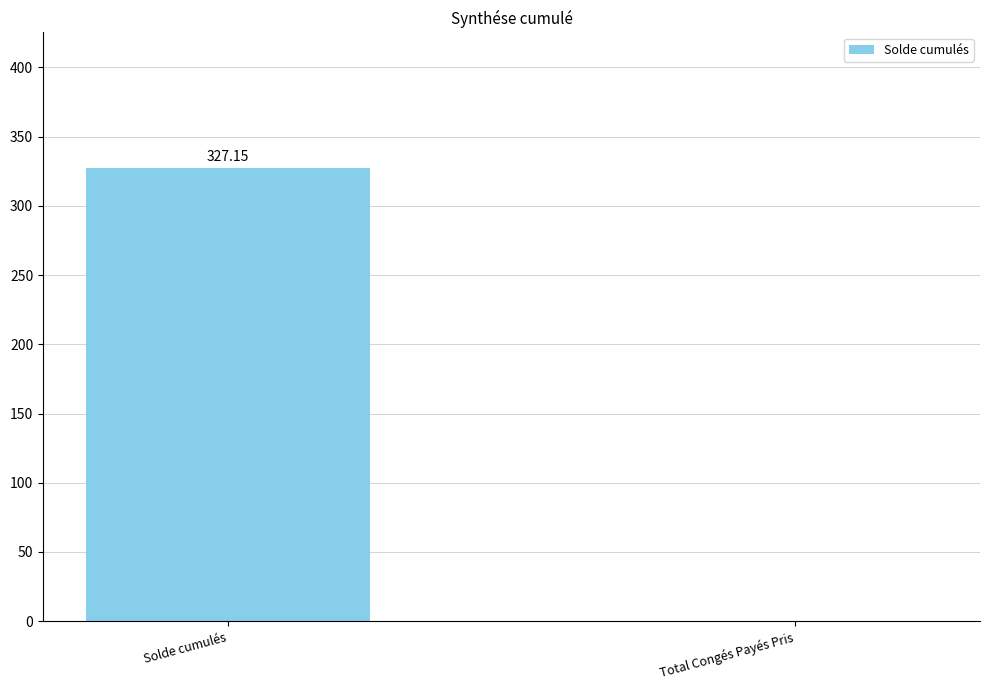

Which has a higher value, Total Congés Payés Pris or Solde cumulés?

Solde cumulés